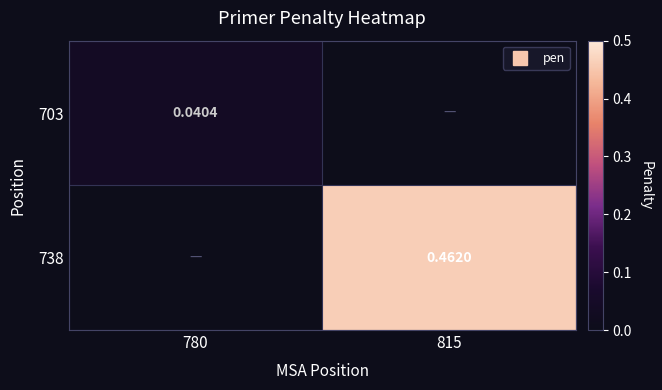

True or false: 738 has a value of 0.7 at 815.

False